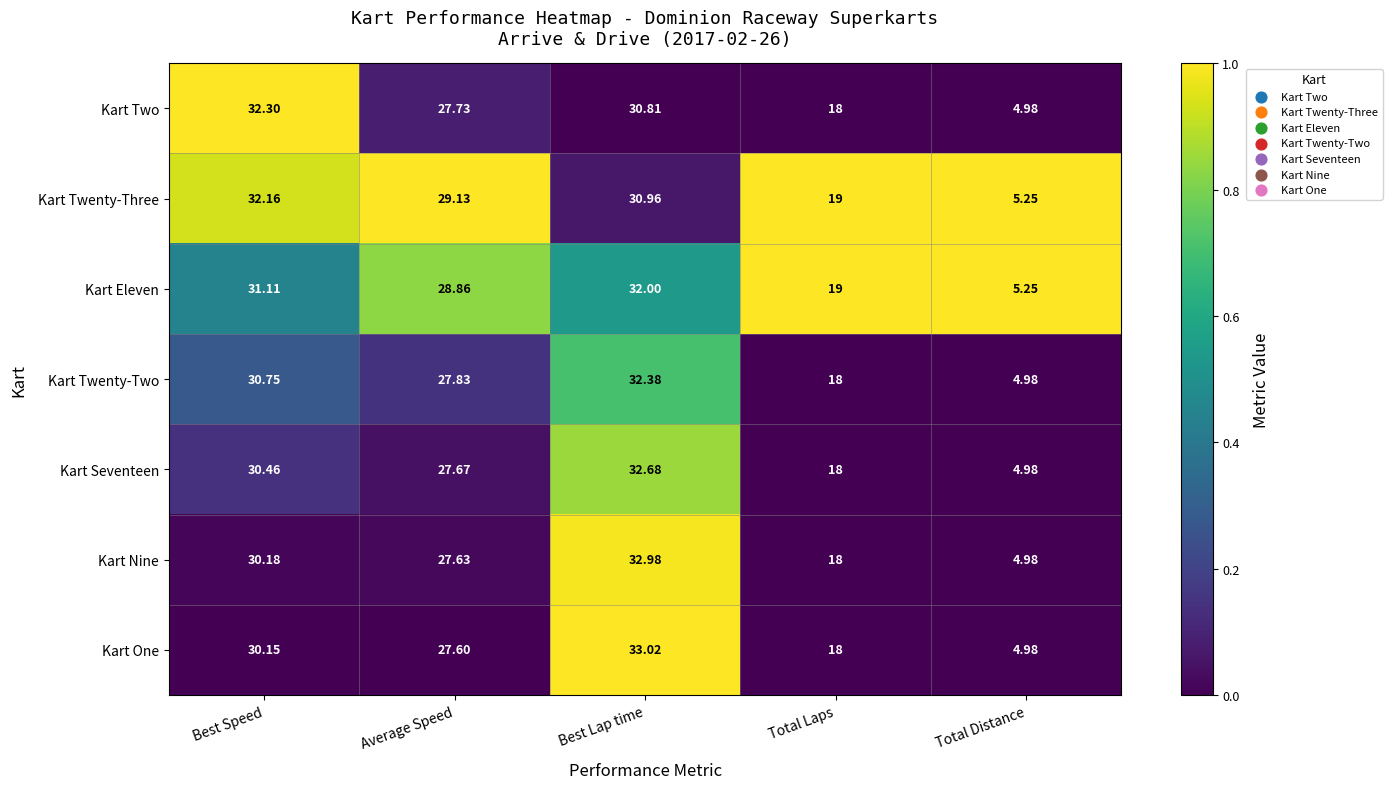

Where does the Kart Seventeen series first go above 27?

Best Speed